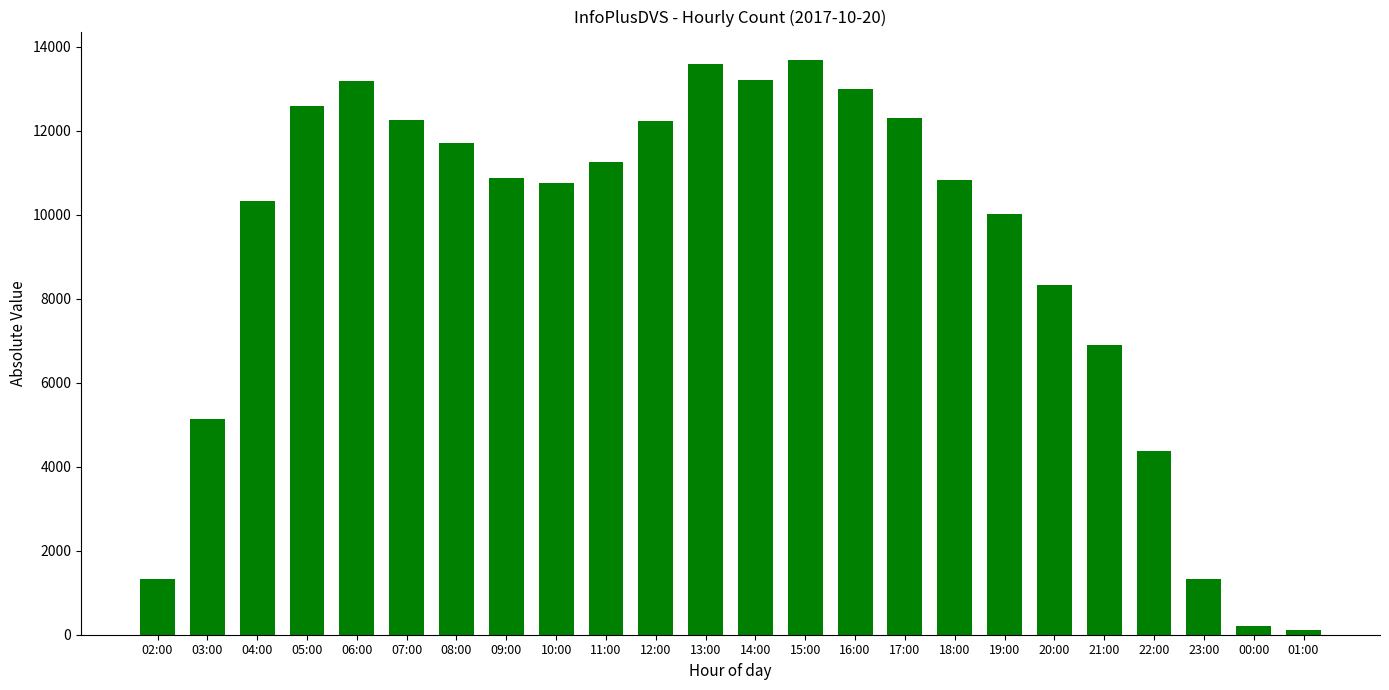

Is it true that the value at 13:00 is 7216?

False